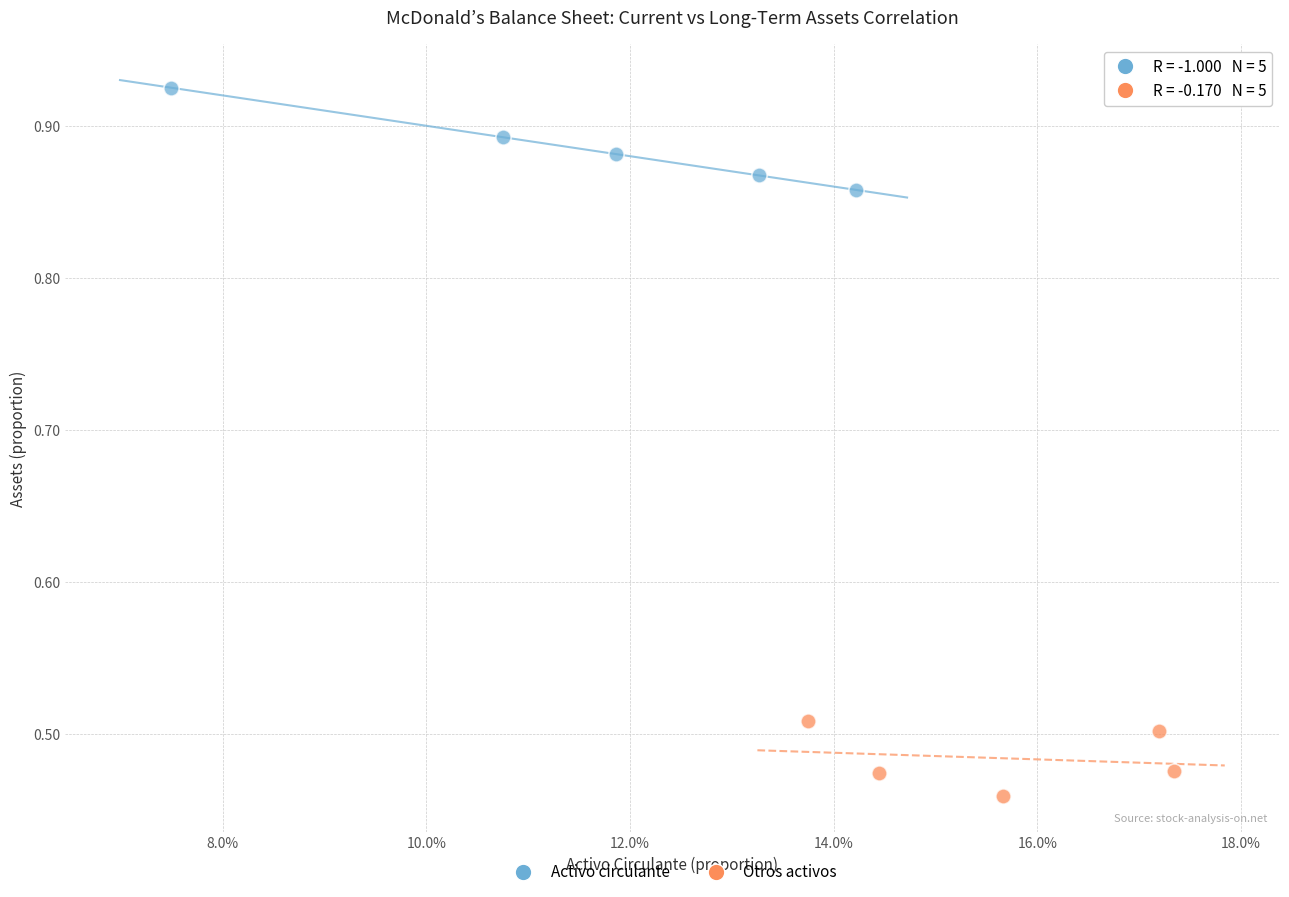

Which series reaches the minimum Y coordinate?

Otros activos